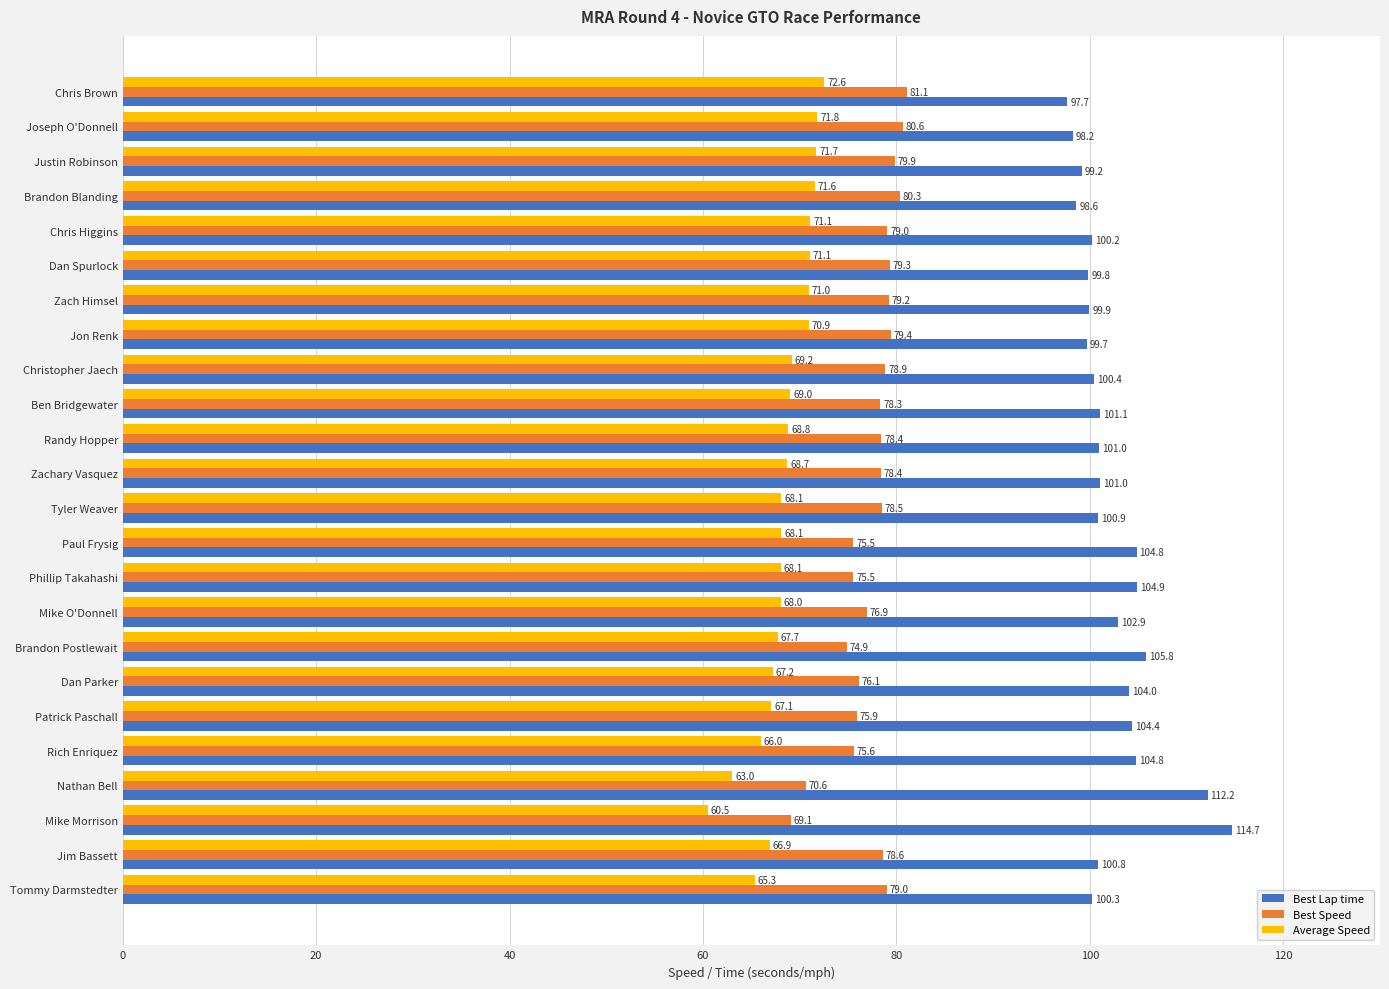

The value of Best Speed at Tyler Weaver is 115.9. True or false?

False